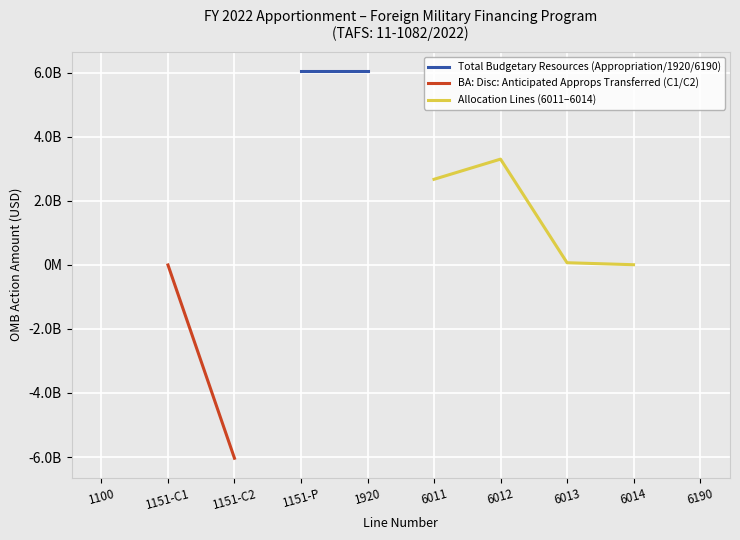

True or false: Unallocated (6011) and BA: Disc: Appropriation (1100) intersect in this chart.

False